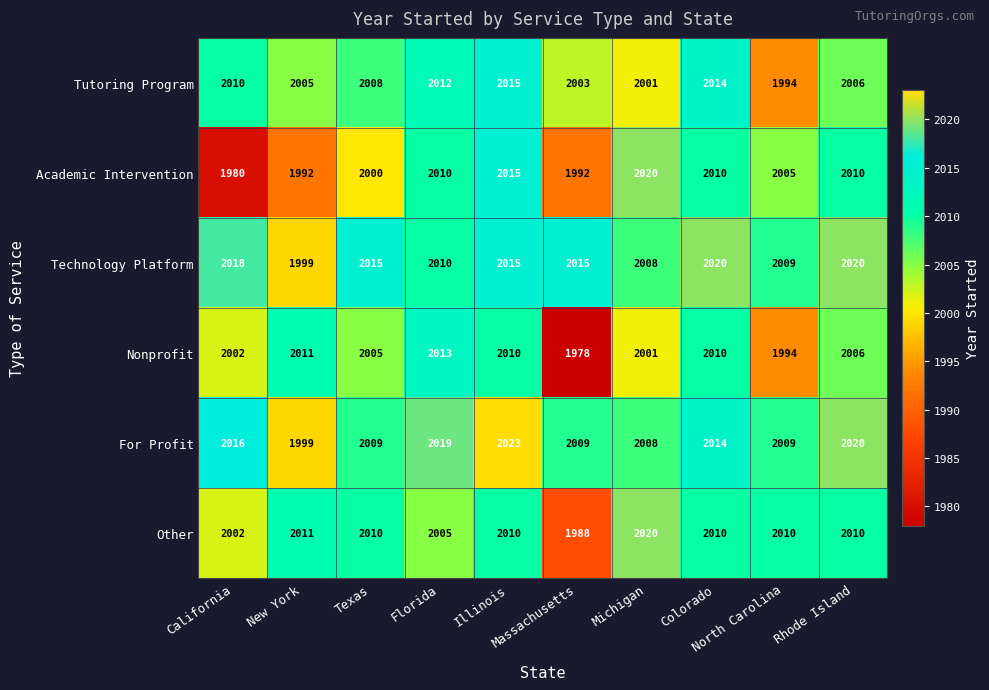

Count the number of categories in the chart.

10